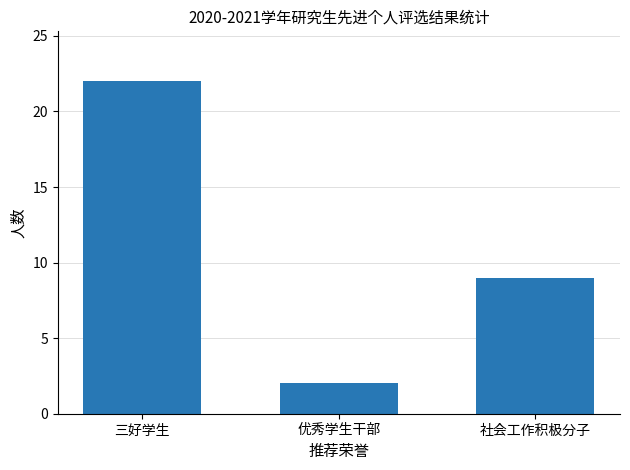

Is it true that the value at 社会工作积极分子 is 5?

False